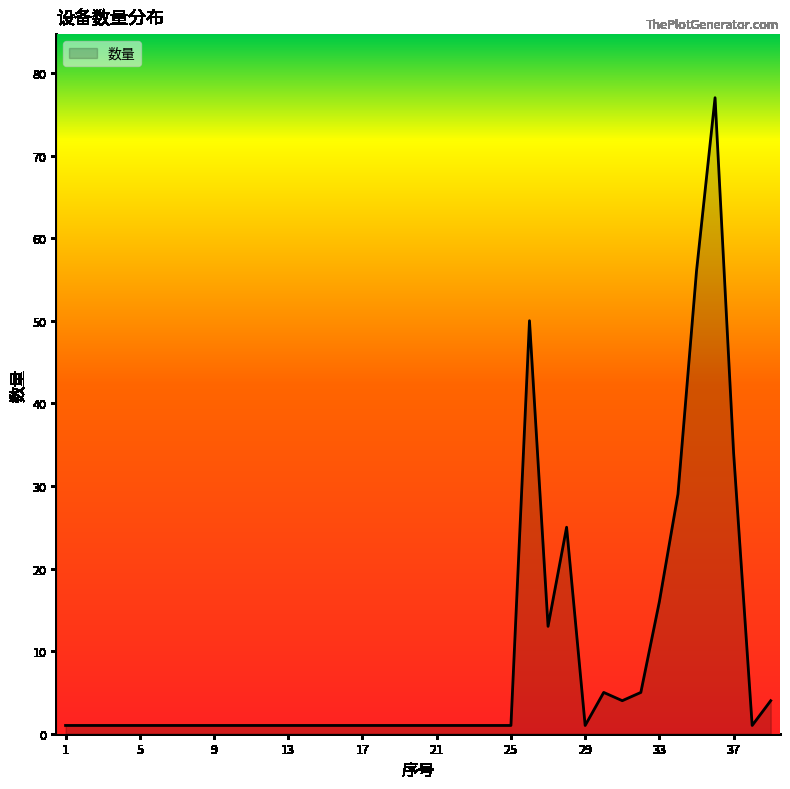

What is the average value?

9